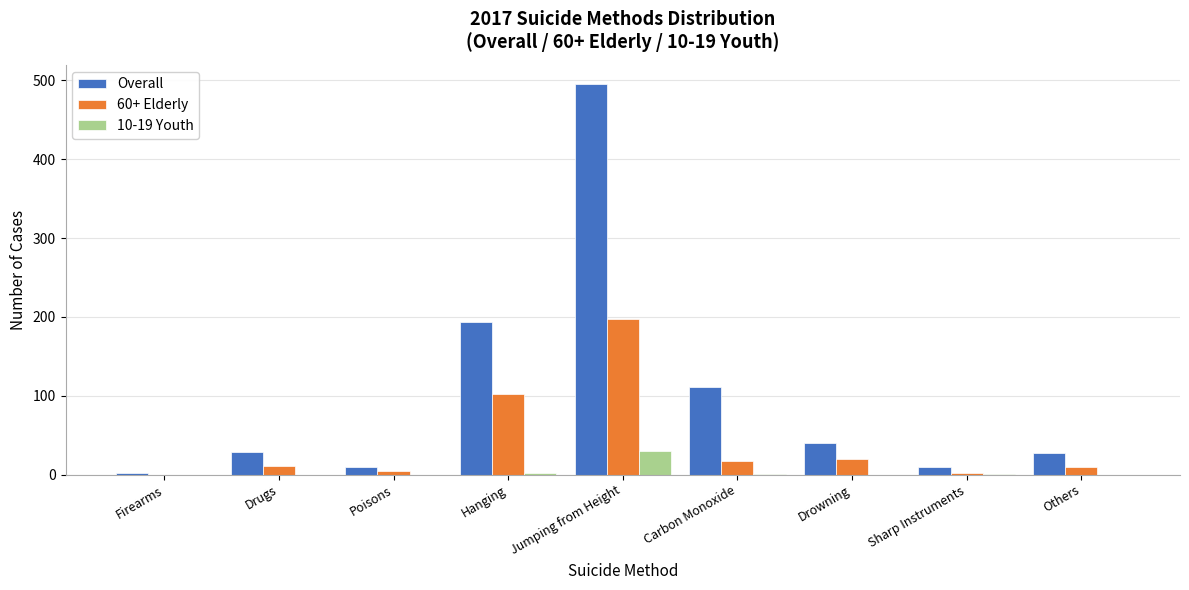

At which category is the sum across all series the highest?

Jumping from Height